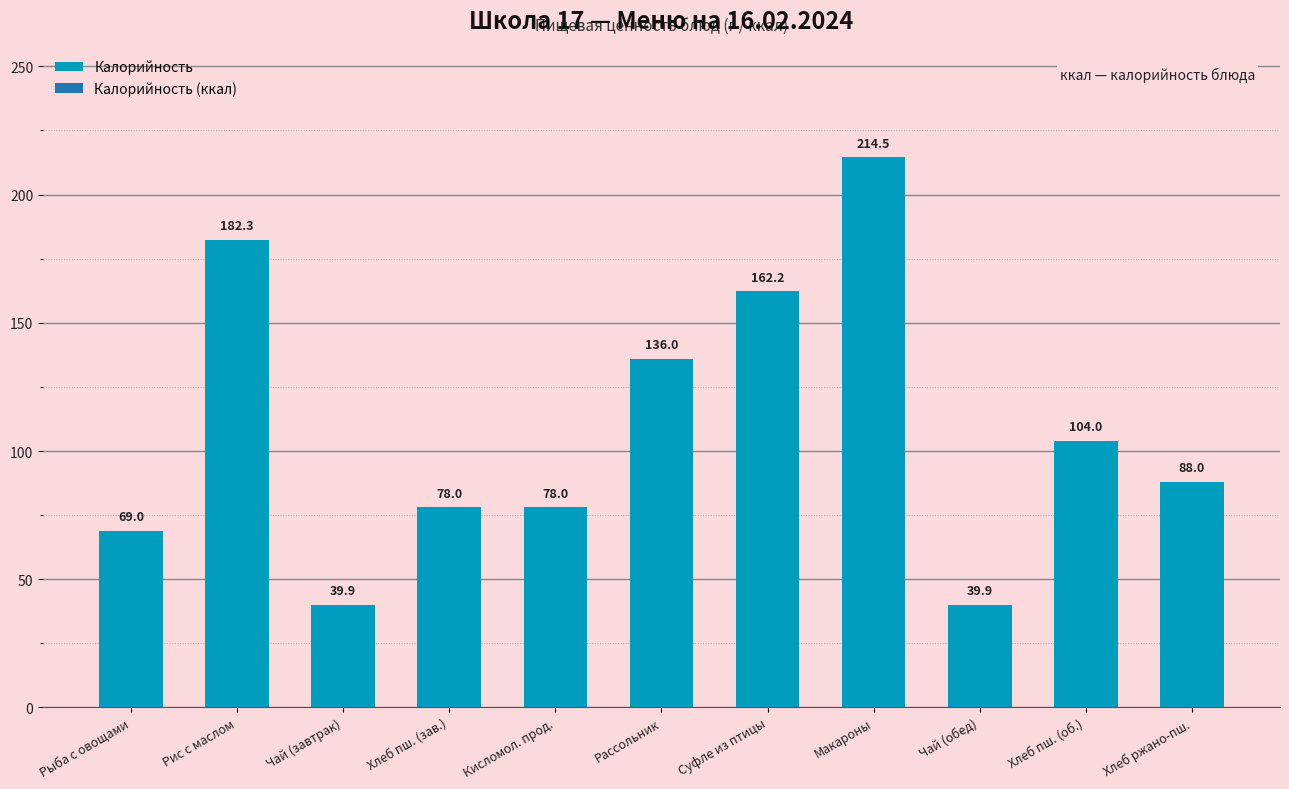

Where is the data nearest to the value 127?

Рассольник